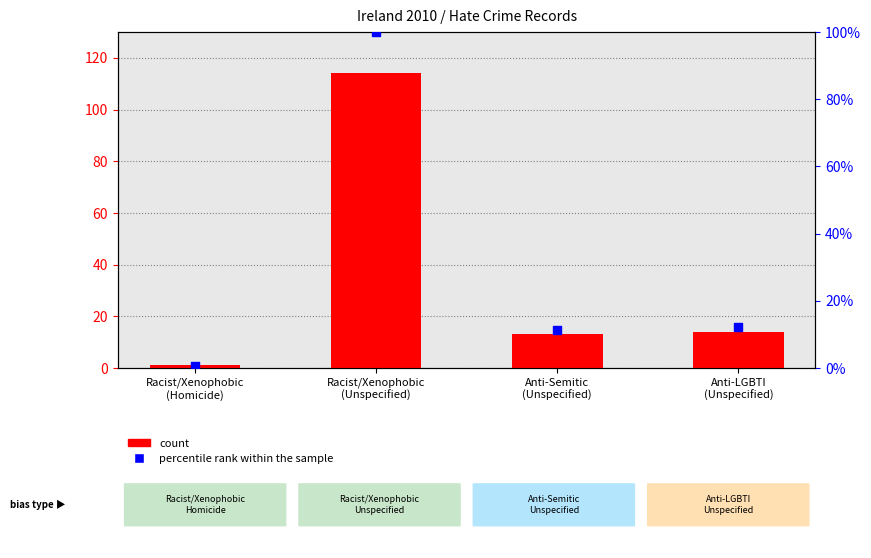

Which series has the largest total across all categories?

count